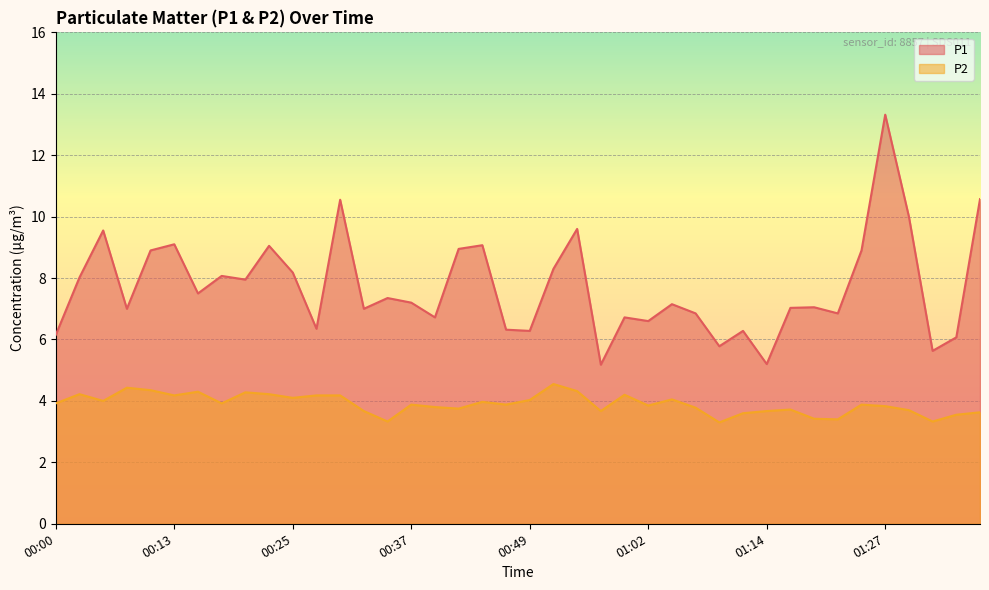

Reading left to right, list all the values displayed in this chart.

P1: 6.2	8.0	9.6	7.0	8.9	9.1	7.5	8.1	8.0	9.1	8.2	6.3	10.6	7.0	7.3	7.2	6.7	8.9	9.1	6.3	6.3	8.3	9.6	5.2	6.7	6.6	7.2	6.8	5.8	6.3	5.2	7.0	7.0	6.8	8.9	13.3	10.0	5.6	6.1	10.6
P2: 3.9	4.2	4.0	4.4	4.3	4.2	4.3	3.9	4.3	4.2	4.1	4.2	4.2	3.7	3.3	3.9	3.8	3.8	4.0	3.9	4.0	4.5	4.3	3.7	4.2	3.9	4.0	3.8	3.3	3.6	3.7	3.7	3.4	3.4	3.9	3.8	3.7	3.3	3.5	3.6